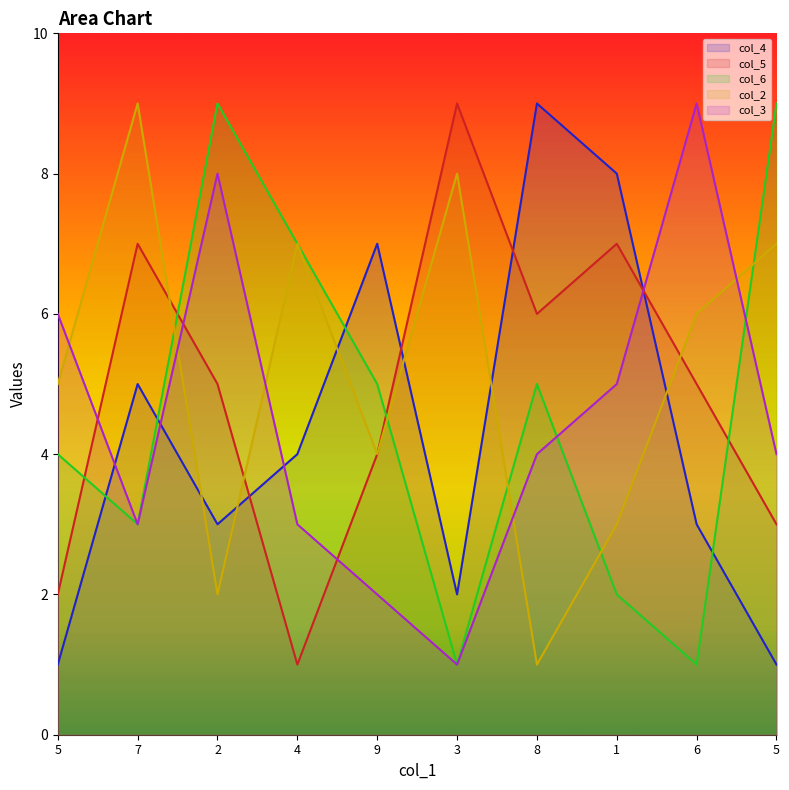

What is the label of the 1st point from the left?

5